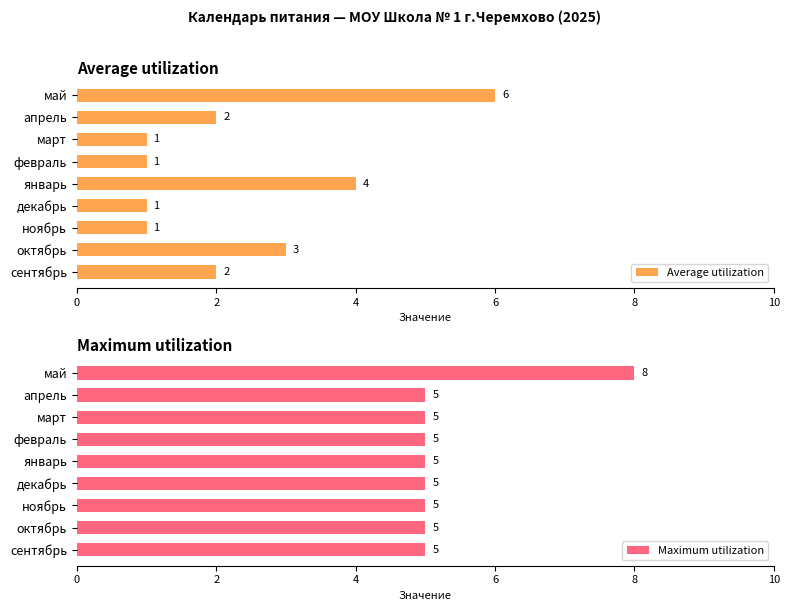

What is the minimum value shown in the chart?

1